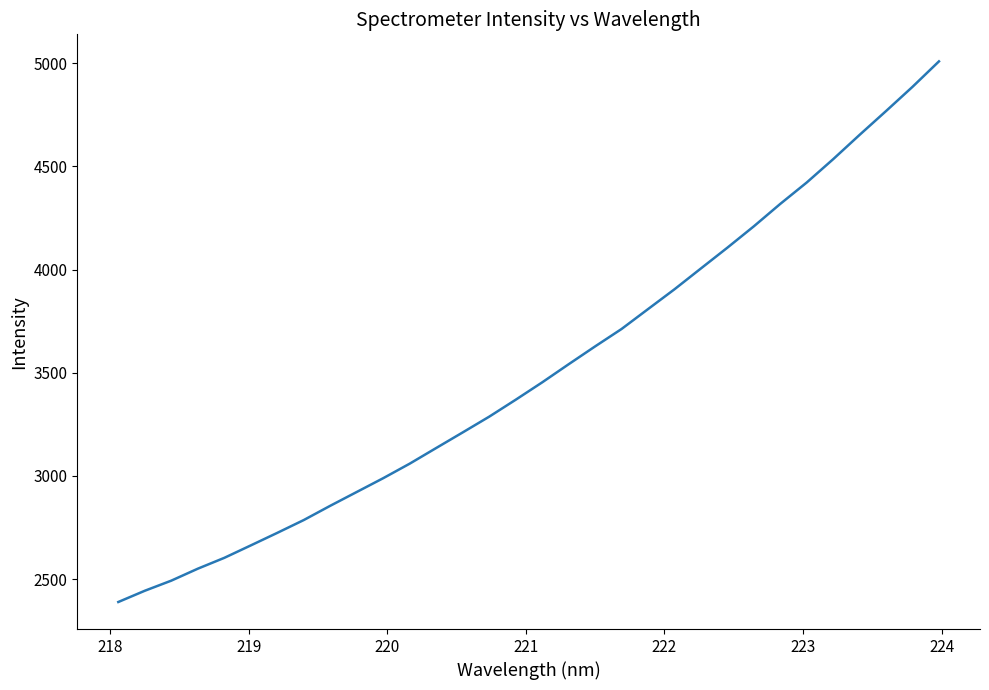

What is the difference between the maximum and minimum values?

2619.4